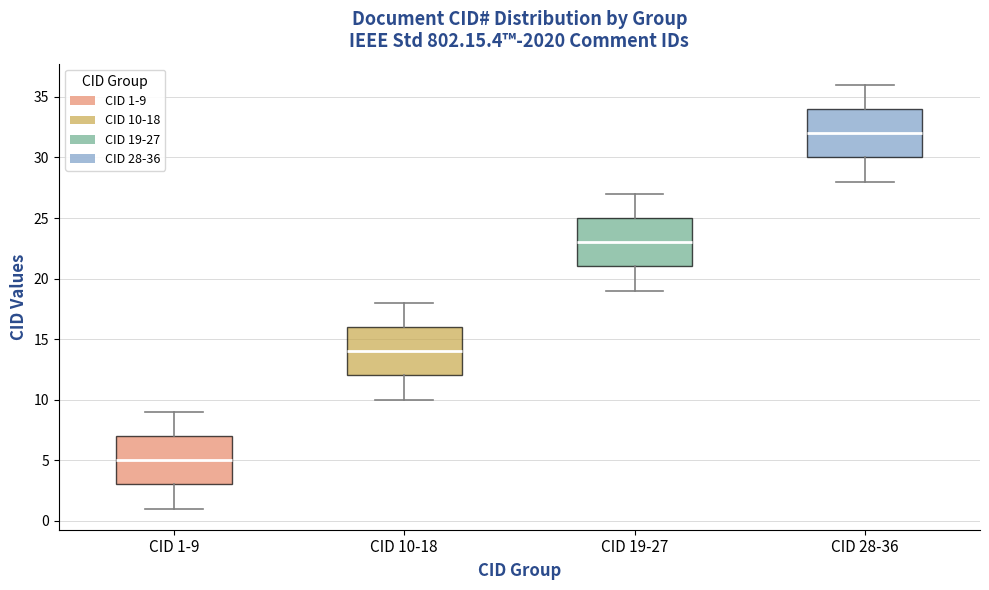

Which box has the lowest median line?

CID 1-9